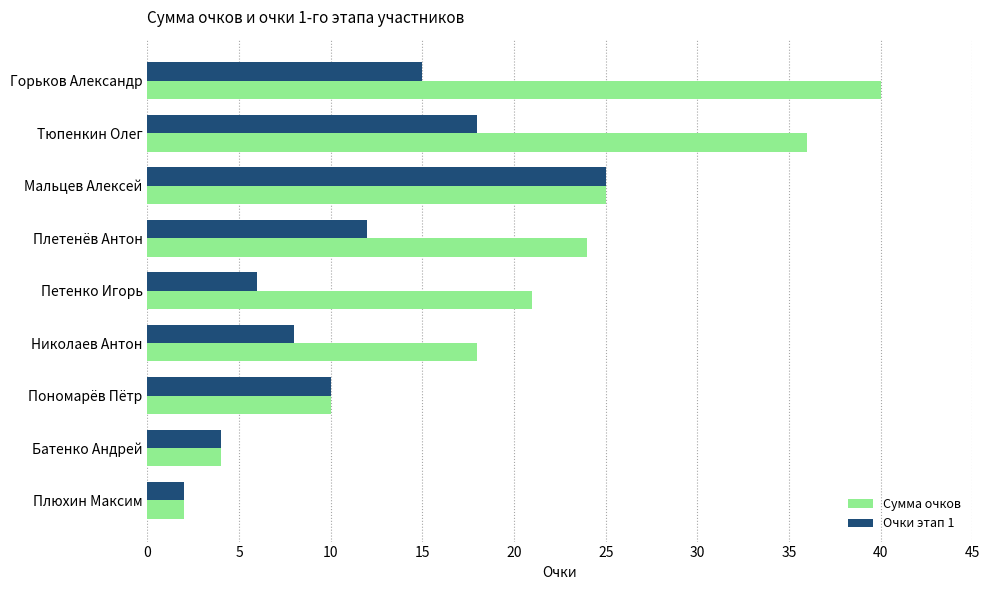

What is the average value of the Сумма очков series?

20